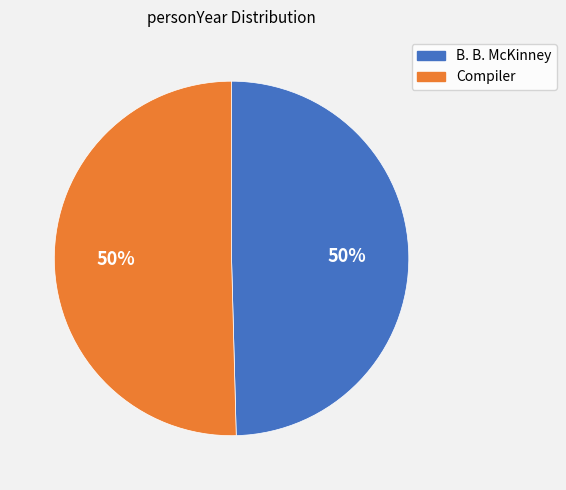

What percentage is the Compiler slice, to the nearest percent?

50%